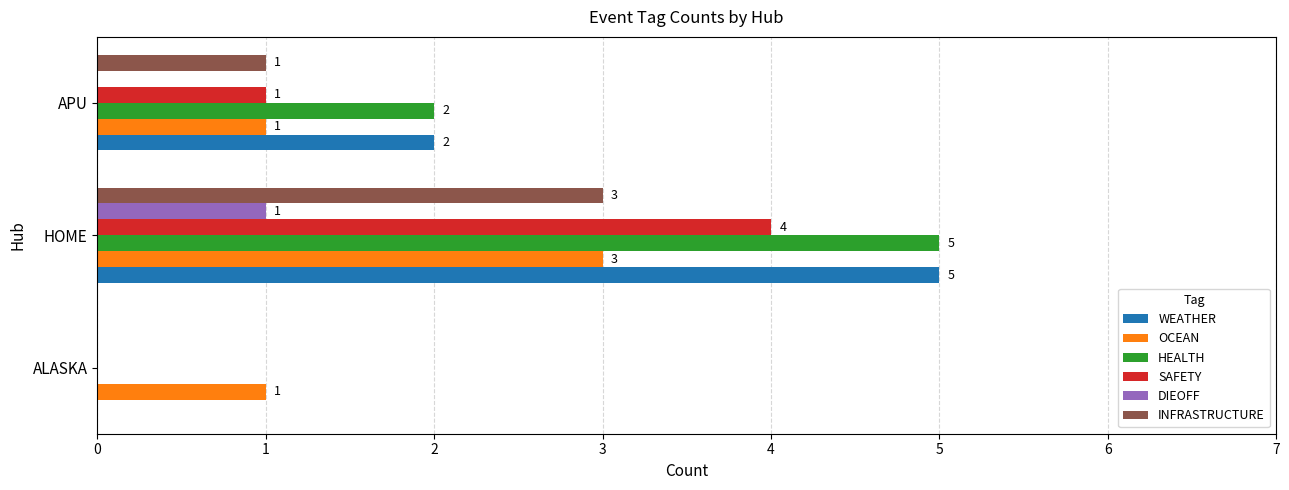

What is the sum of all WEATHER values?

7